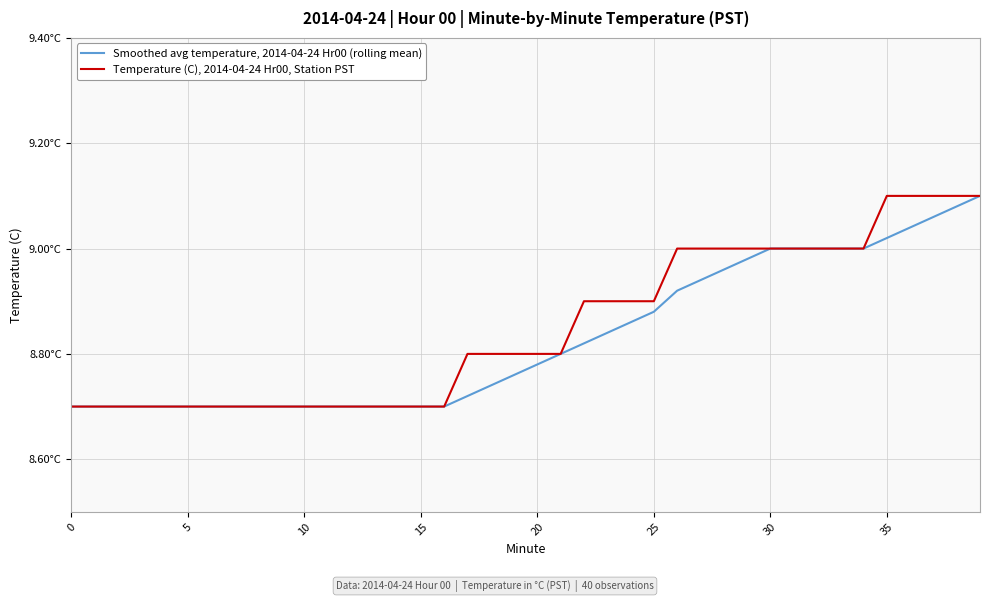

Which series has the widest spread of values?

Smoothed avg temperature, 2014-04-24 Hr00 (rolling mean)